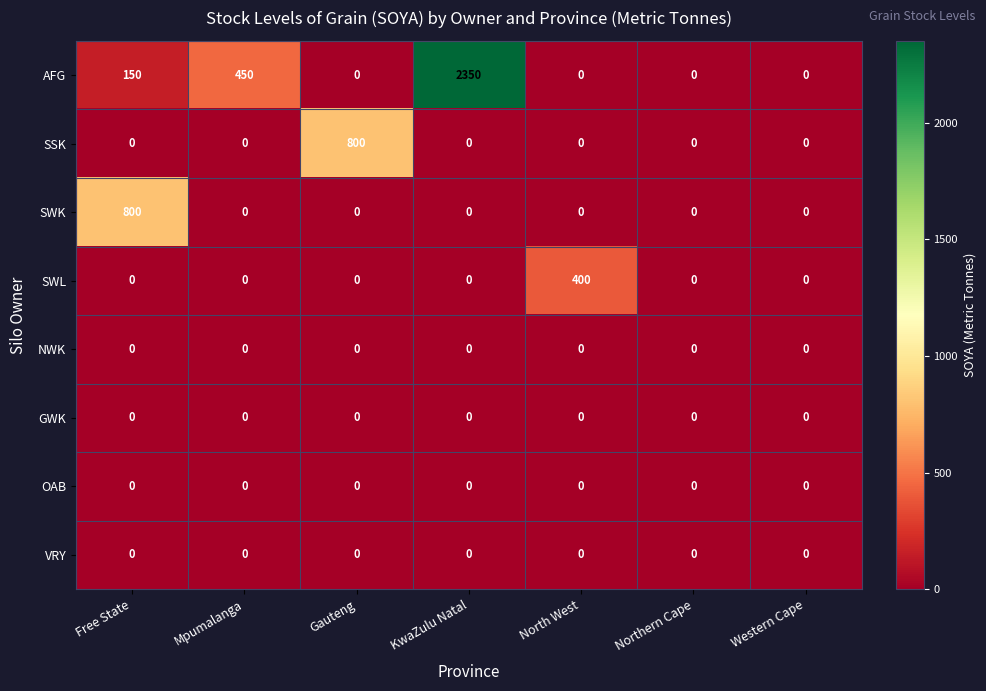

At which label is AFG closest to 1175?

Mpumalanga